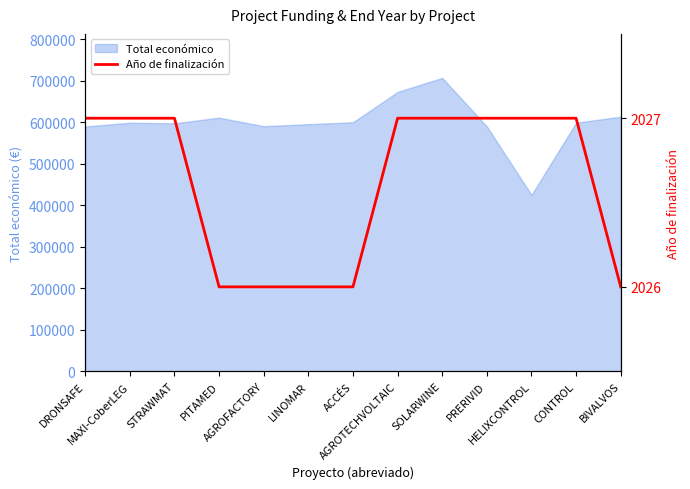

Which category has the lowest value across all series?

PITAMED